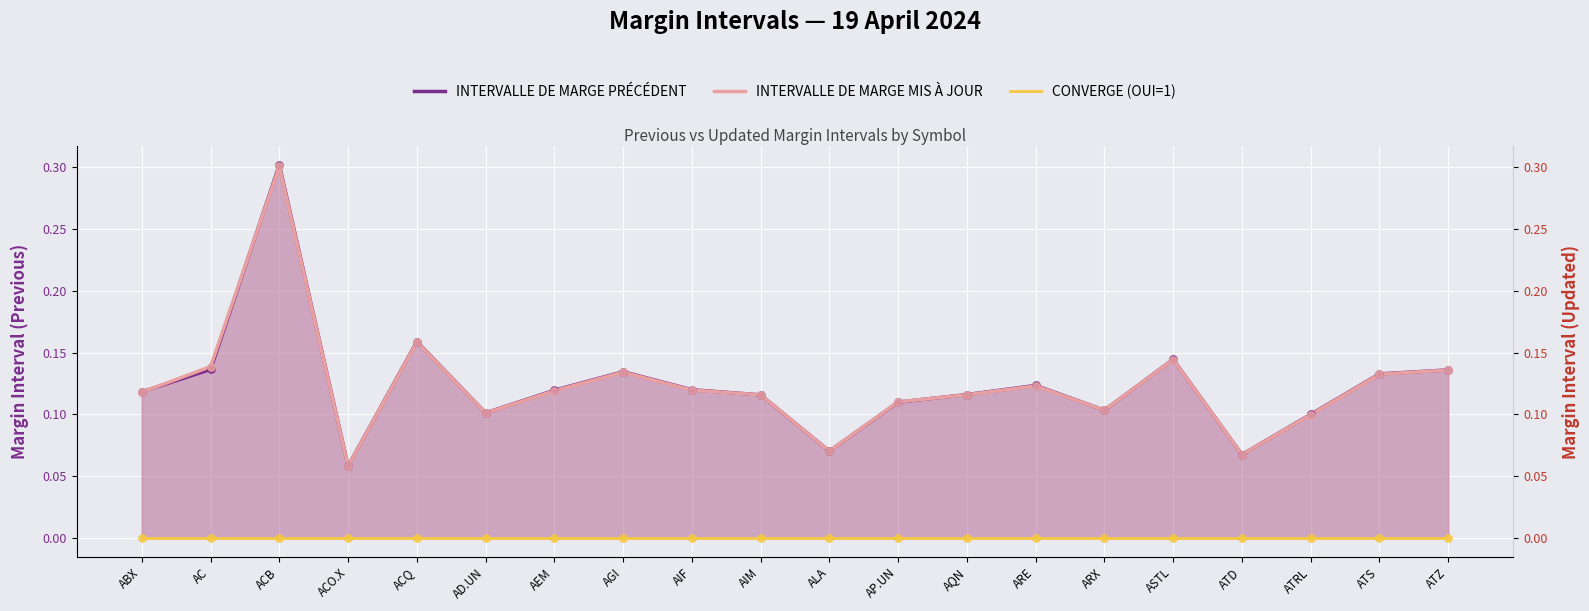

Which series has the largest total across all categories?

INTERVALLE DE MARGE PRÉCÉDENT